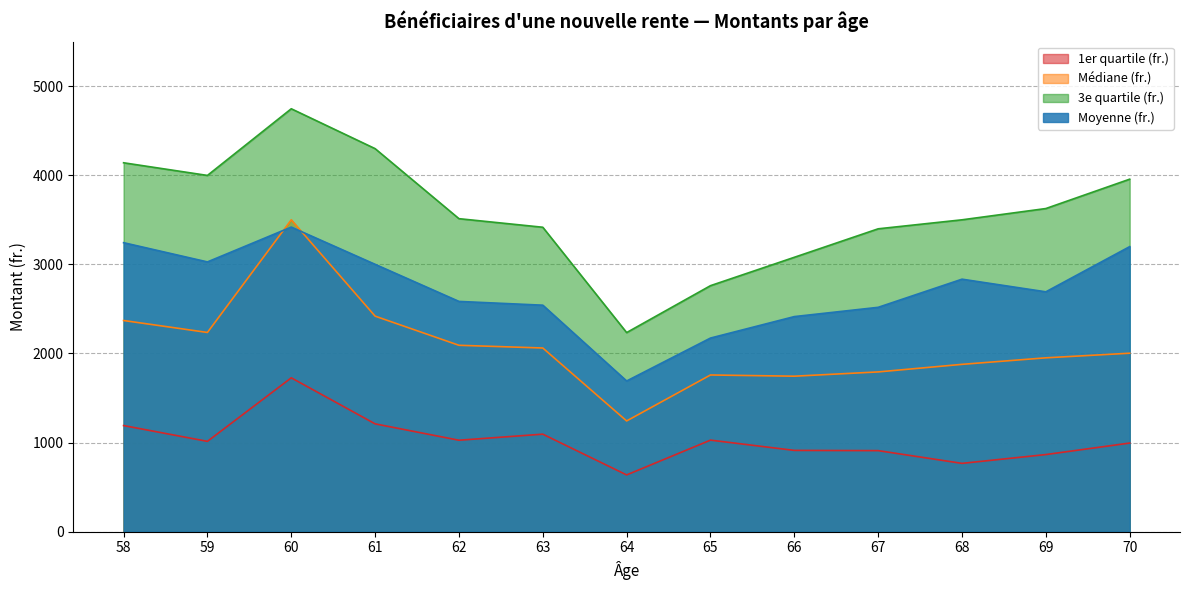

True or false: 1er quartile (fr.) has a value of 324.2 at 58.

False